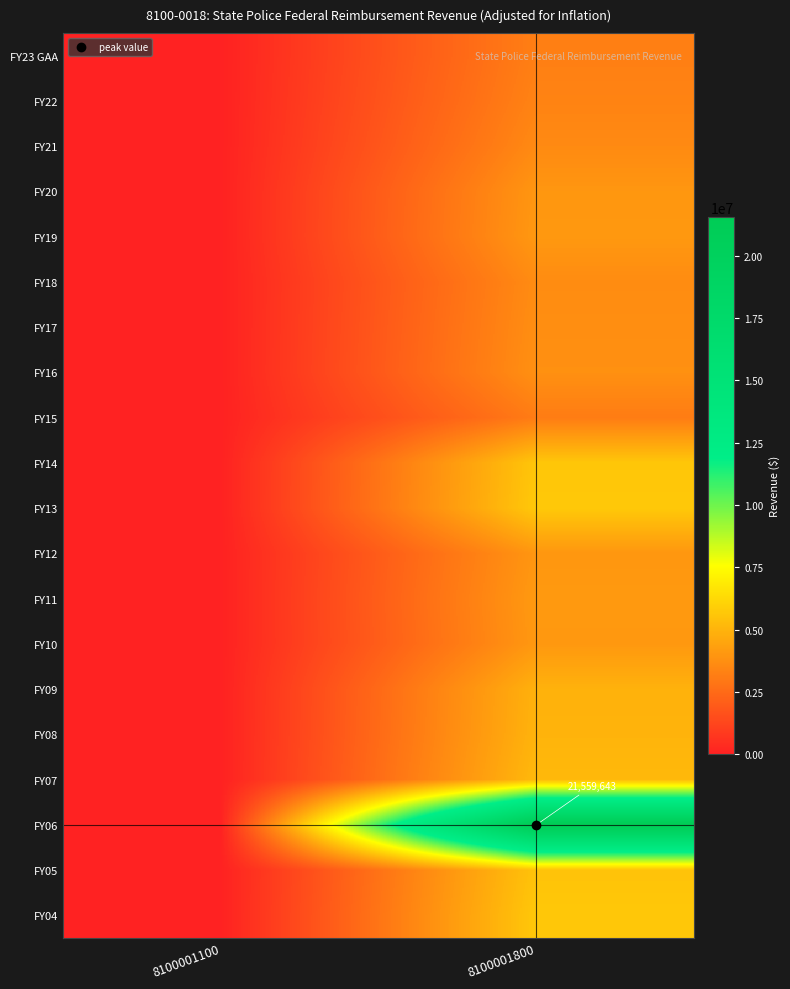

What is the difference between the maximum and minimum values in the FY20 series?

4003517